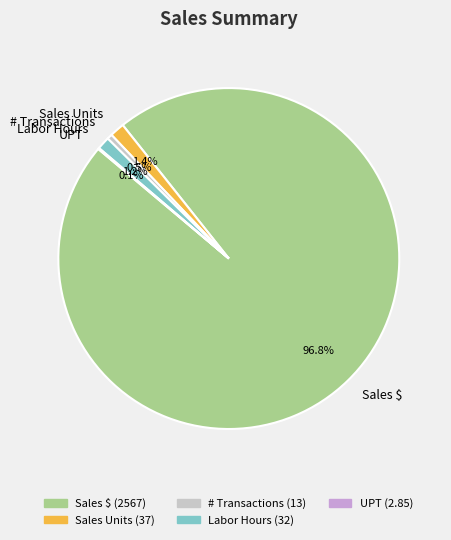

Between # Transactions and Sales Units, which is larger?

Sales Units